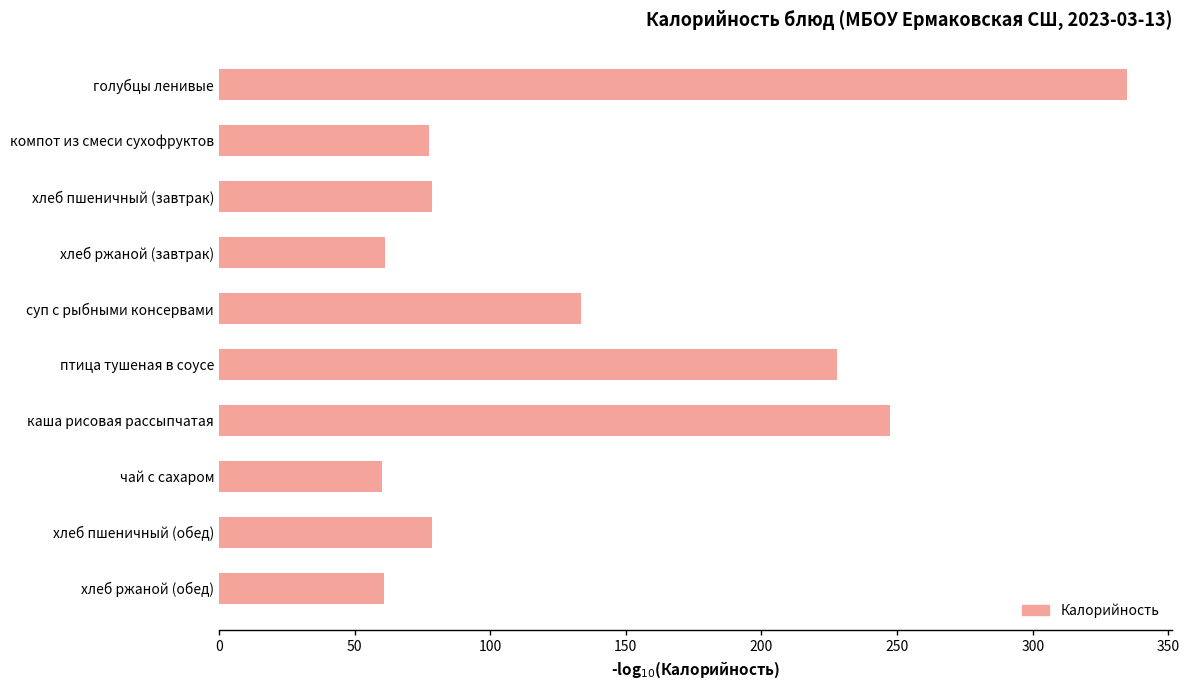

What is the greatest value displayed?

334.6